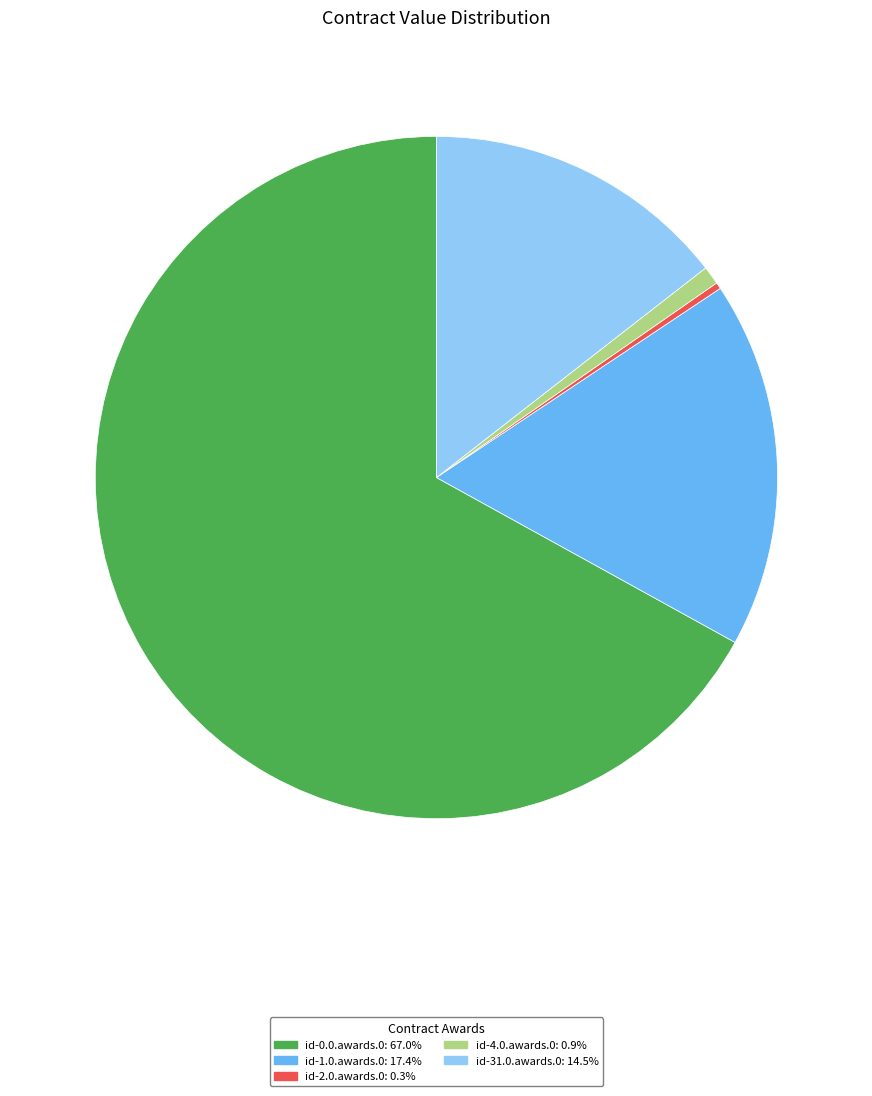

Does id-4.0.awards.0: 0.9% represent more than half of the total?

No